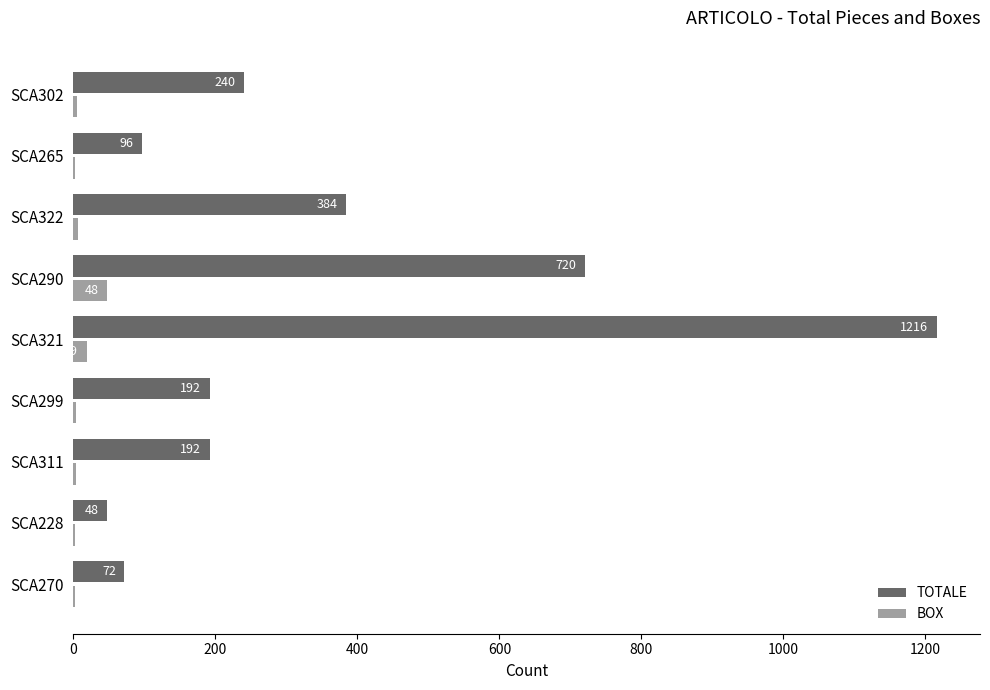

What is the maximum value shown in the chart?

1216